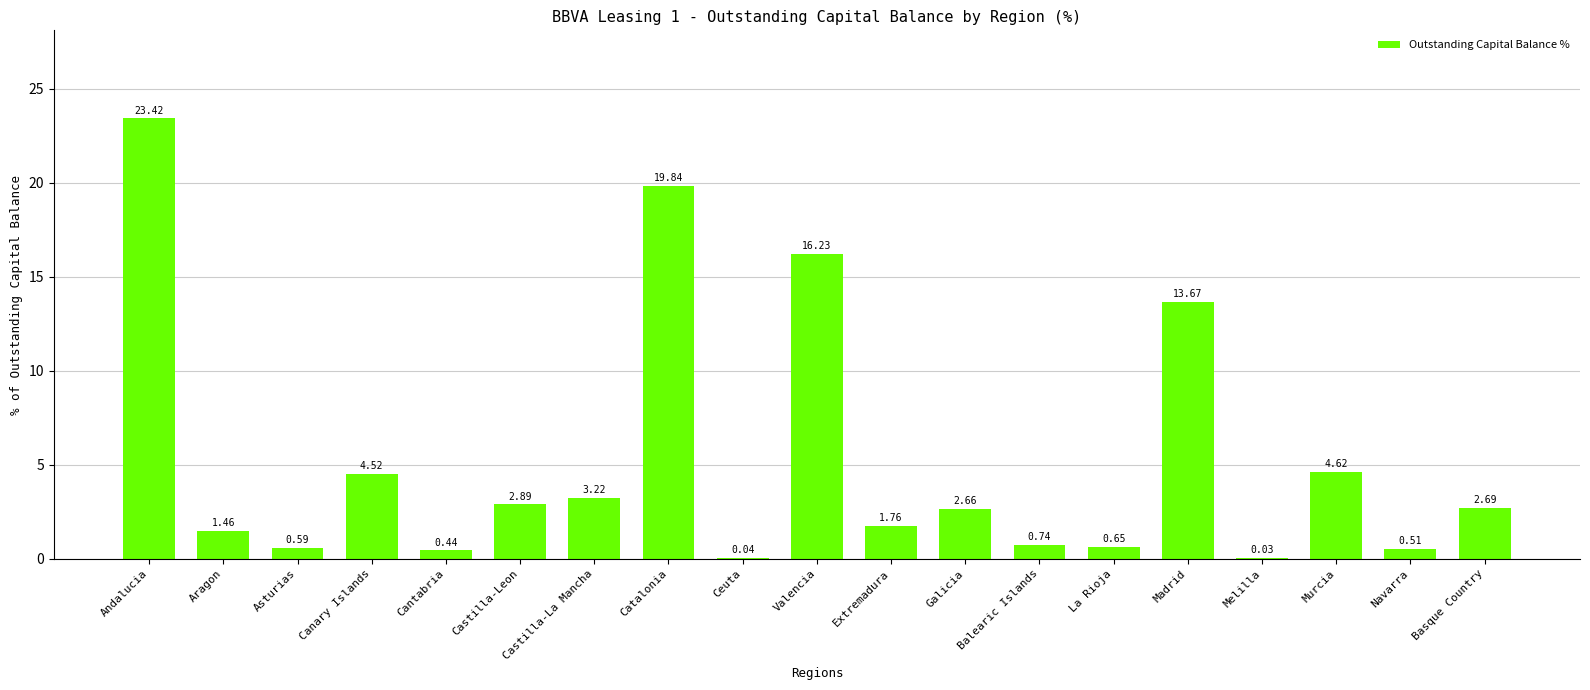

At which label does the data first exceed 2?

Andalucia